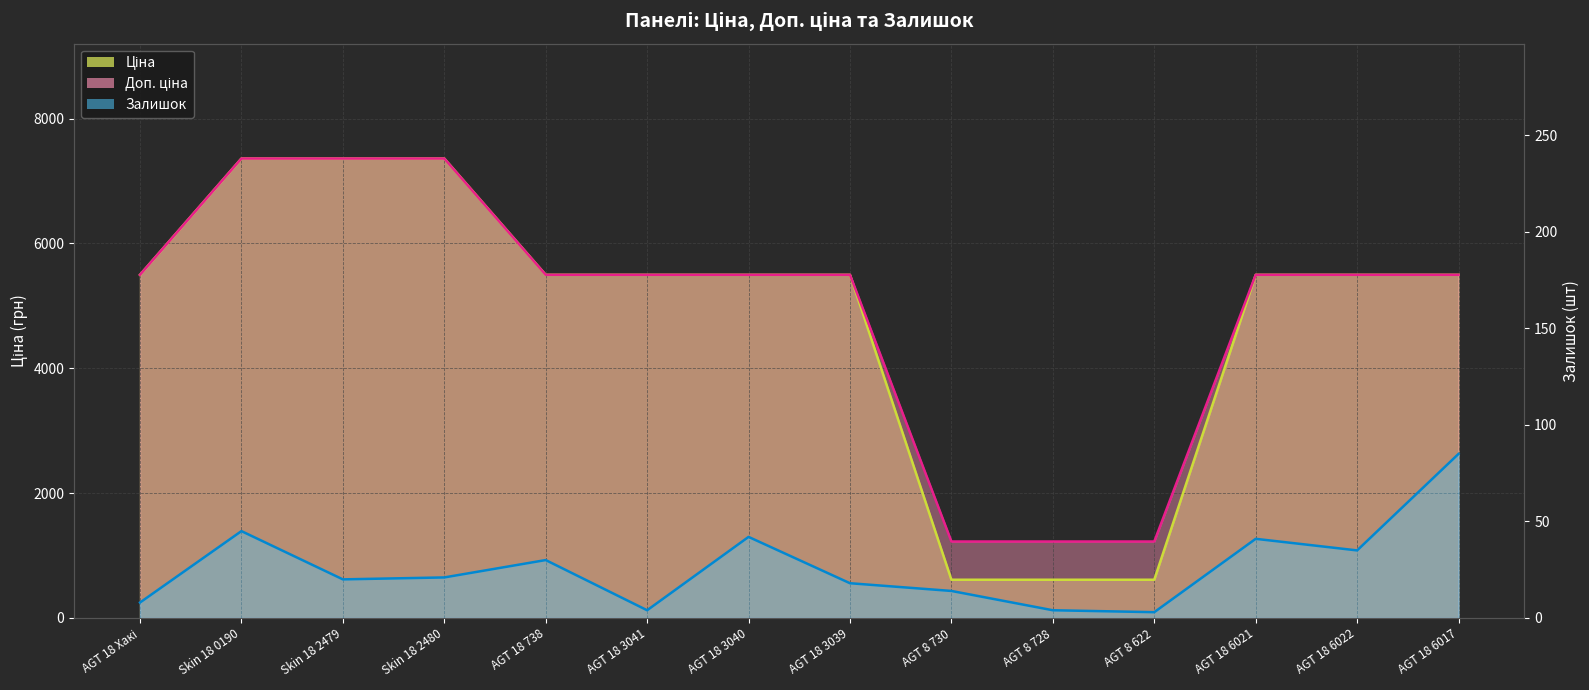

At which label does Залишок reach its peak?

AGT 18 6017